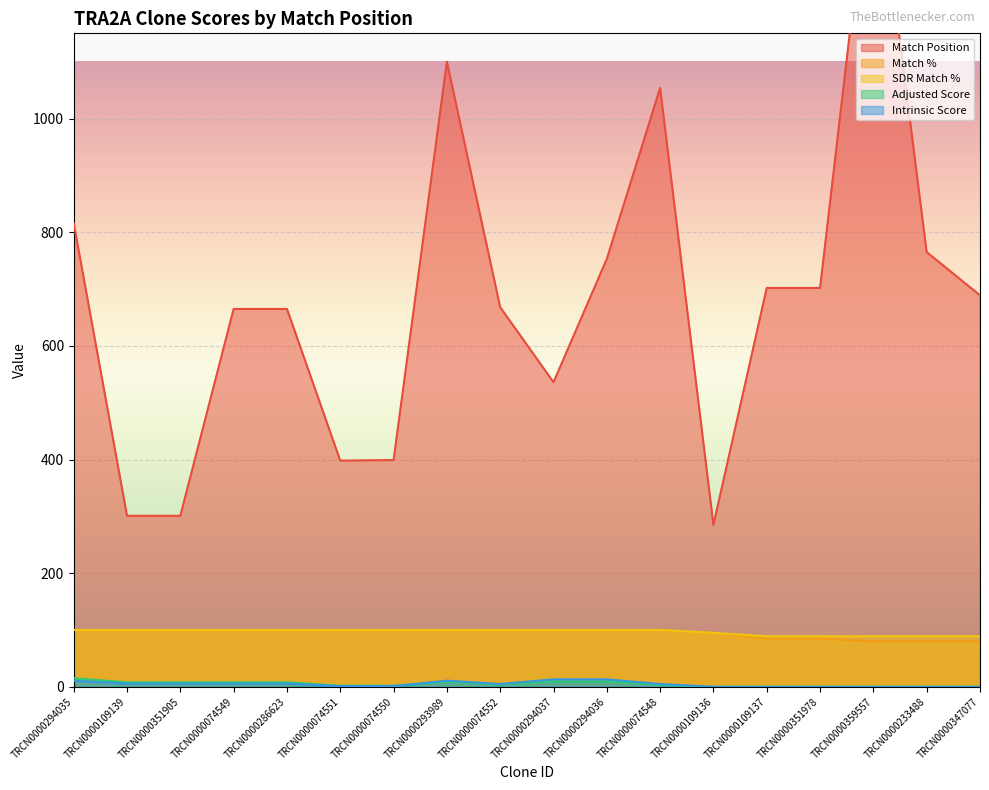

How many lines are shown in the chart?

5